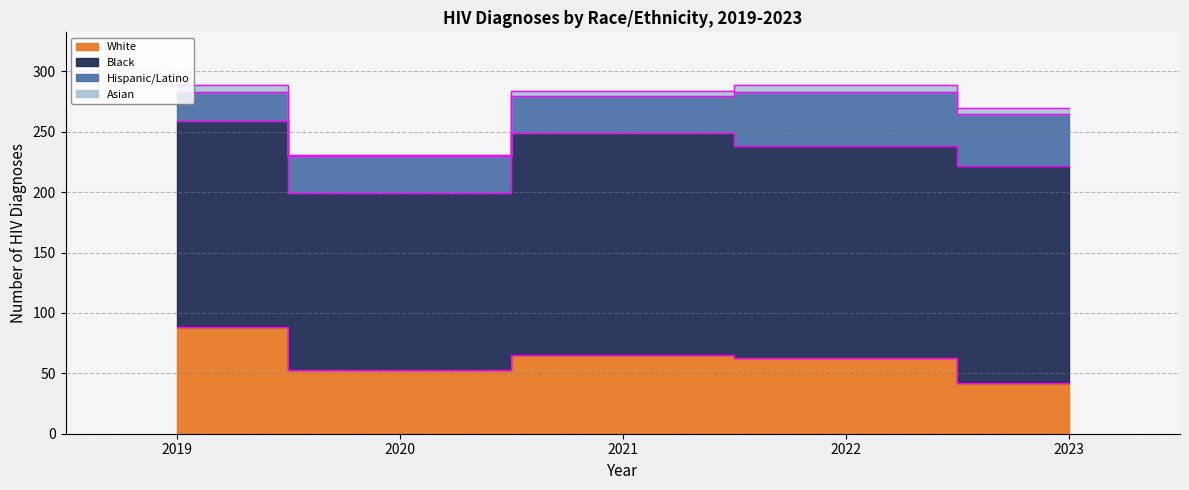

Rank the series at 2019 from highest to lowest value.

Black, White, Hispanic/Latino, Asian